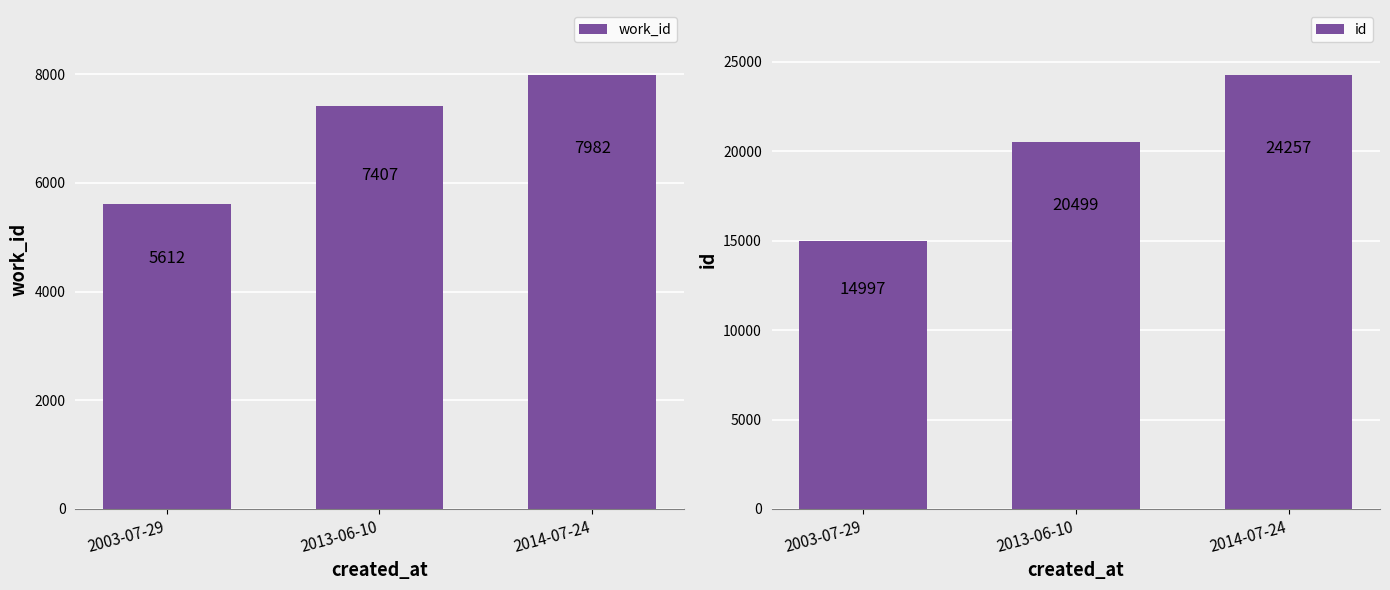

What is the difference between the highest and lowest values at 2003-07-29?

9385